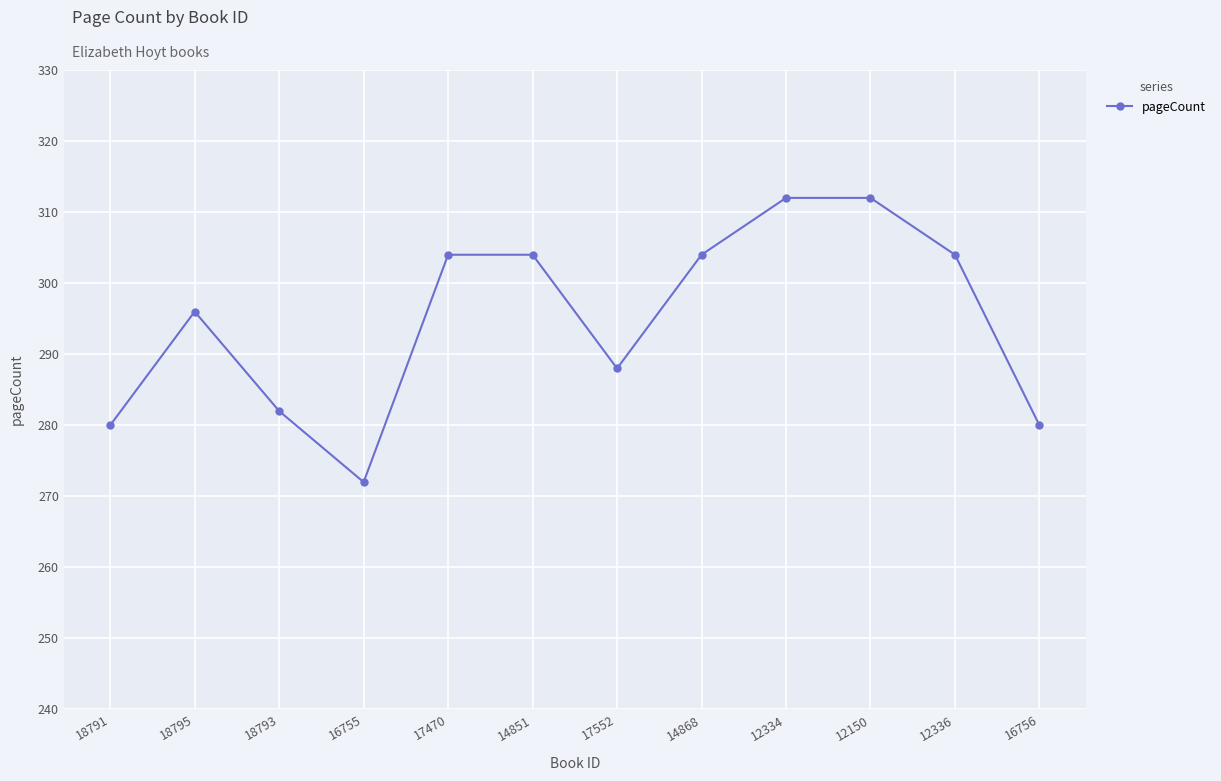

How many points are lower than both their immediate neighbors (excluding endpoints)?

2